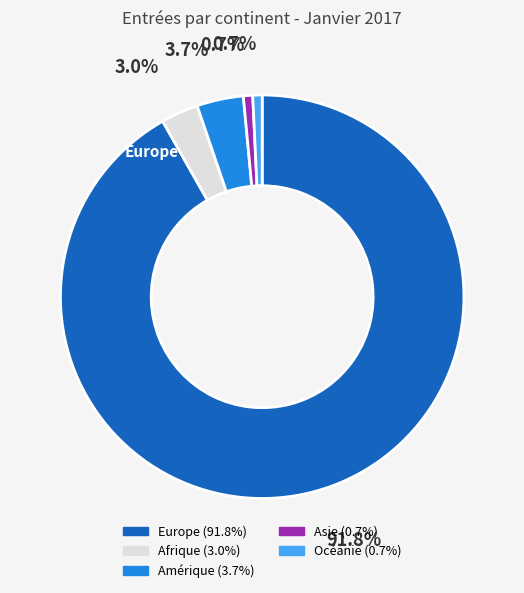

What is the ratio of the value at Océanie to the value at Amérique?

0.2